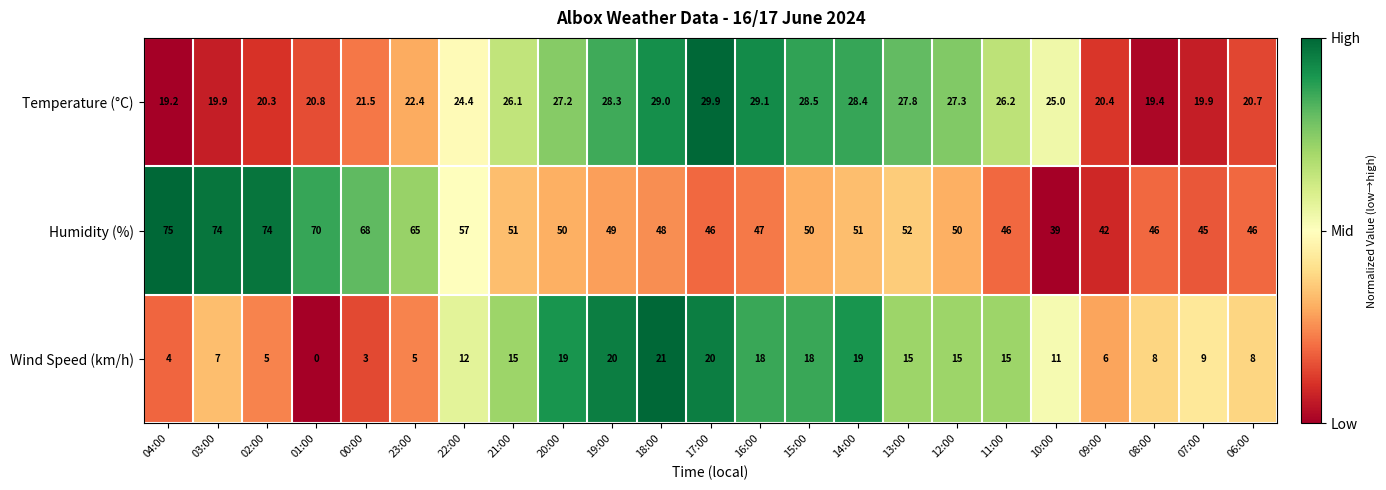

What is the total value across all series at 17:00?

95.9